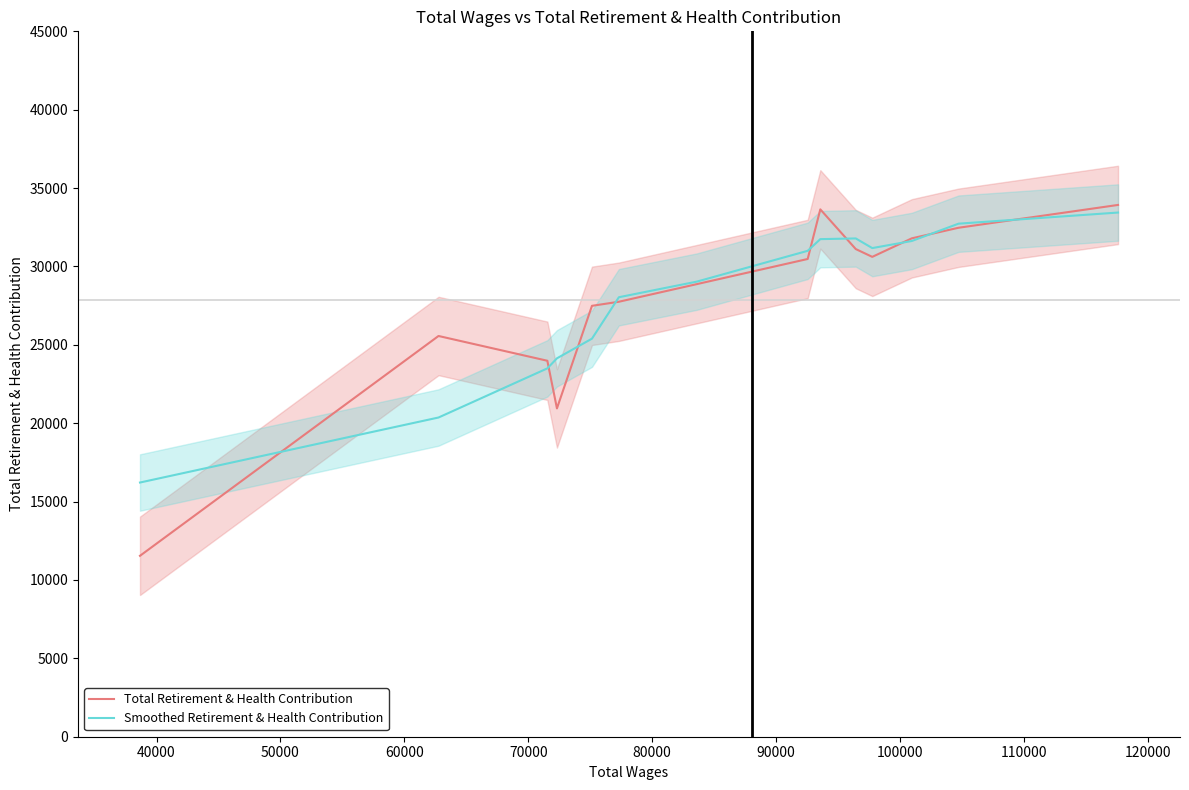

True or false: Smoothed Retirement & Health Contribution and Total Retirement & Health Contribution intersect in this chart.

True